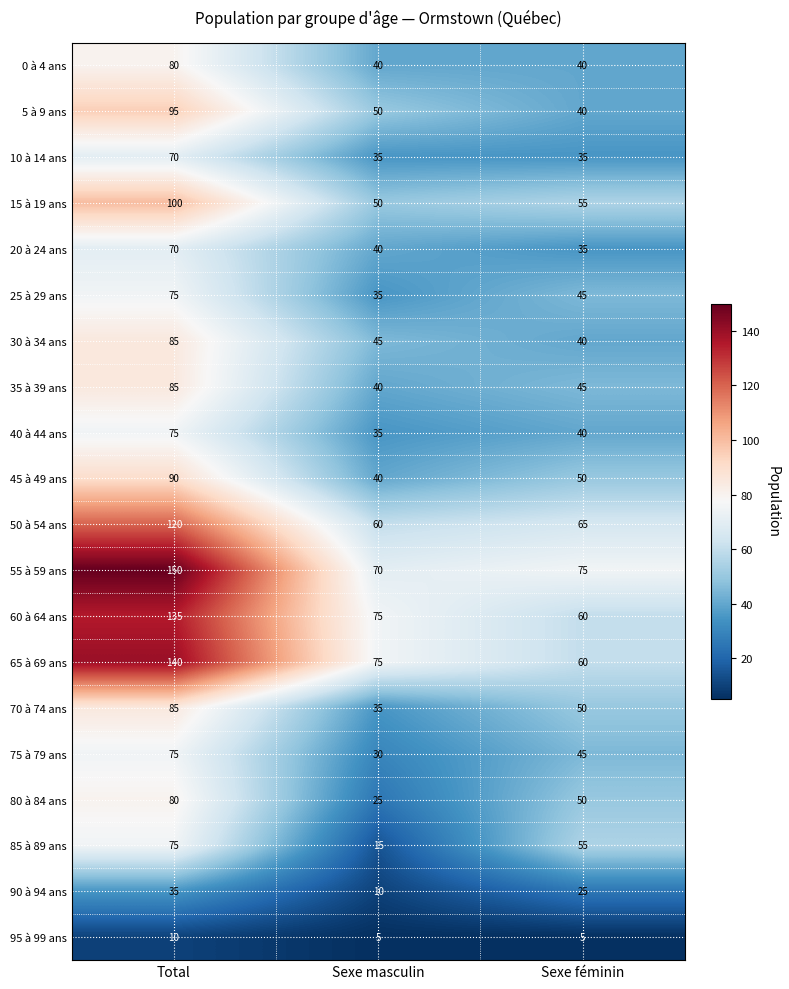

Where is 25 à 29 ans nearest to the value 55?

Sexe féminin